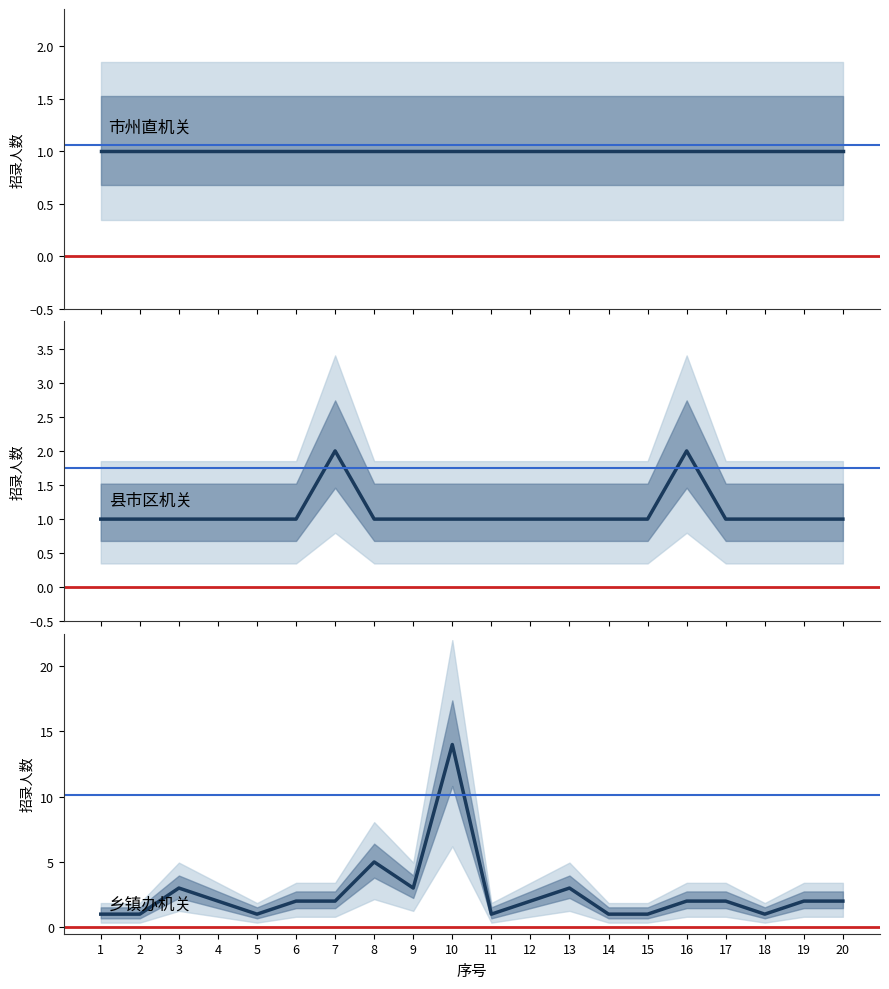

Reading left to right, extract all data points from this chart.

市州直机关: 1	1	1	1	1	1	1	1	1	1	1	1	1	1	1	1	1	1	1	1
县市区机关: 1	1	1	1	1	1	2	1	1	1	1	1	1	1	1	2	1	1	1	1
乡镇办机关: 1	1	3	2	1	2	2	5	3	14	1	2	3	1	1	2	2	1	2	2